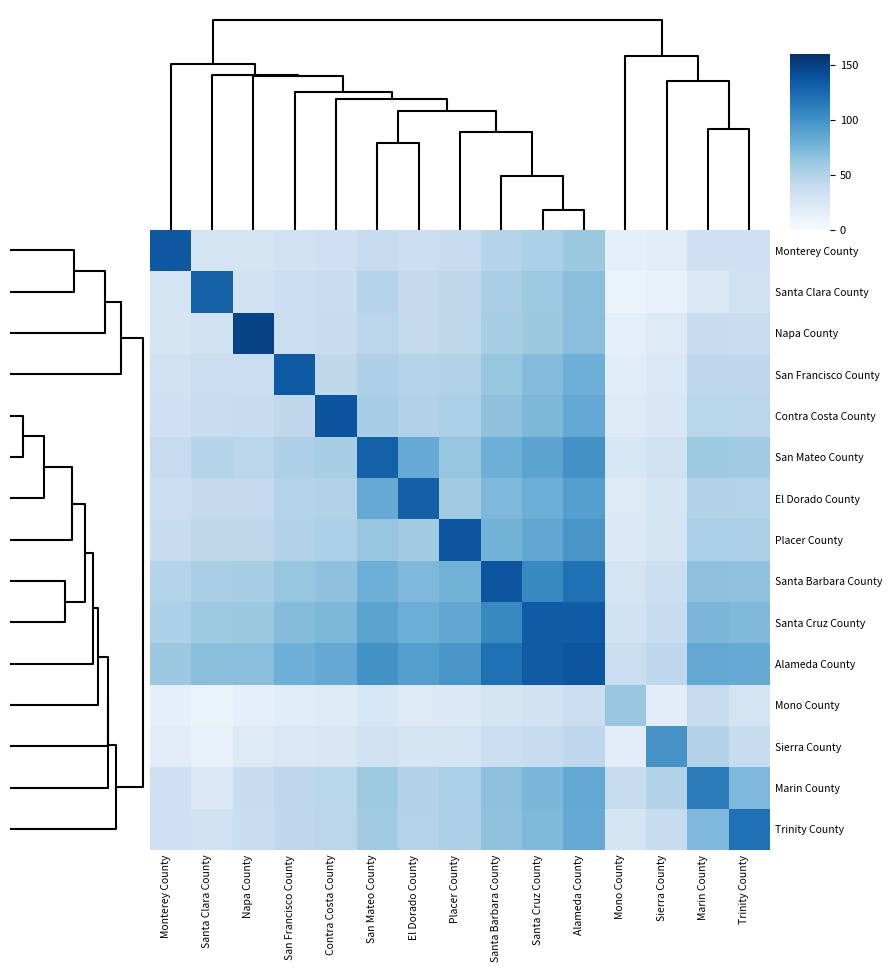

Rank the series by their maximum value, from lowest to highest.

Mono County, Sierra County, Marin County, Trinity County, Santa Clara County, San Mateo County, El Dorado County, Santa Cruz County, San Francisco County, Monterey County, Placer County, Alameda County, Santa Barbara County, Contra Costa County, Napa County